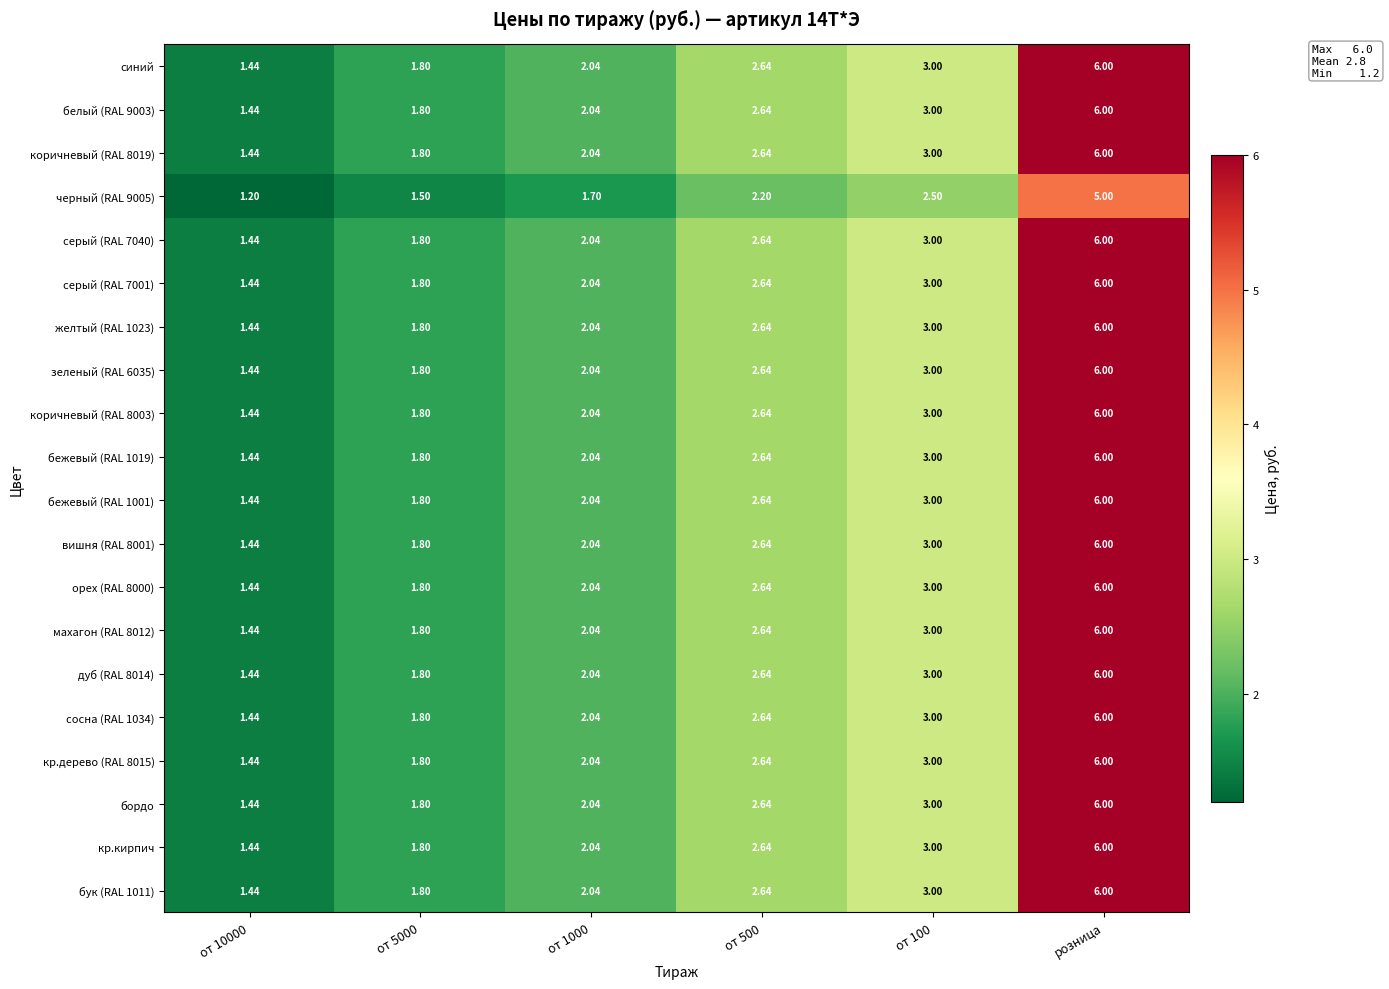

What is the spread (max minus min) of values at от 100?

0.5